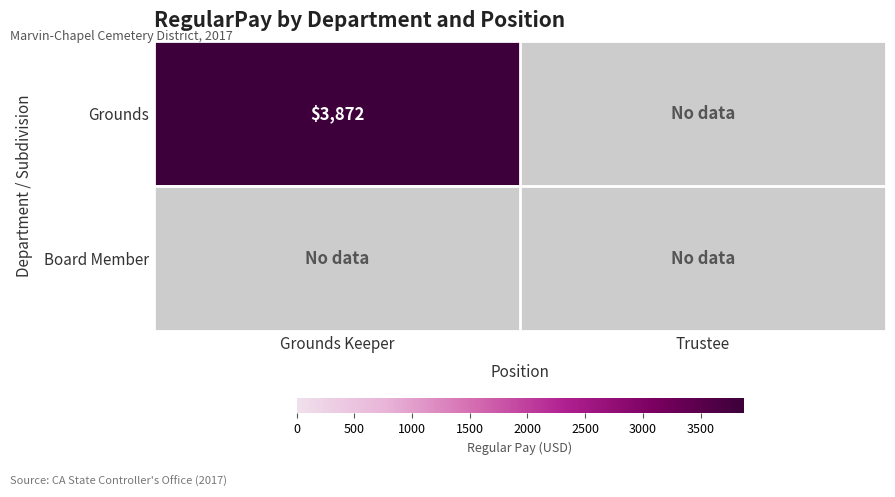

Is it true that Grounds equals 3872 at Grounds Keeper?

True